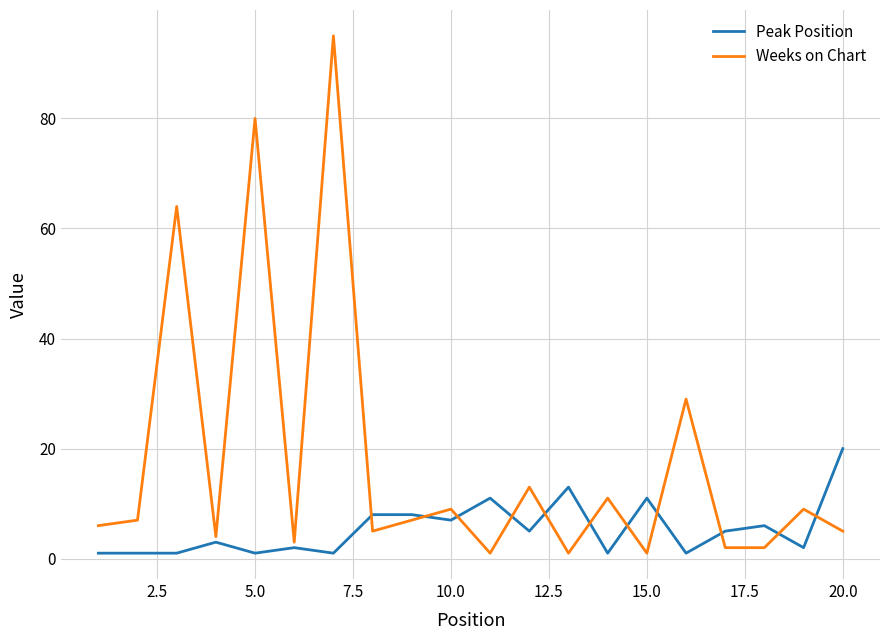

Which series has the largest total across all categories?

Weeks on Chart